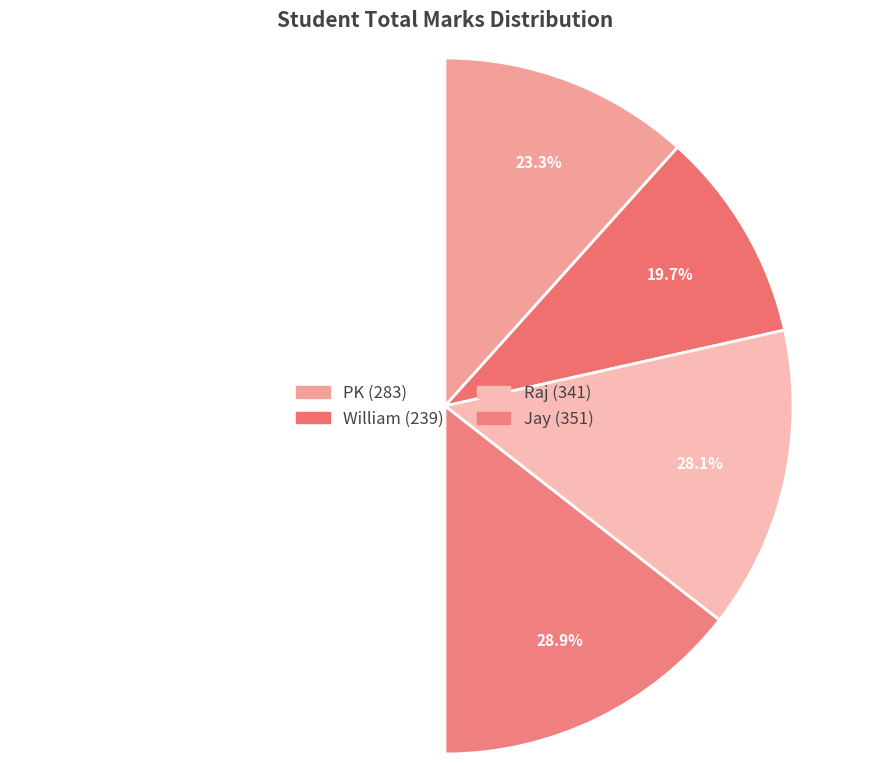

Combined, what portion of the pie is William and Raj?

47.8%